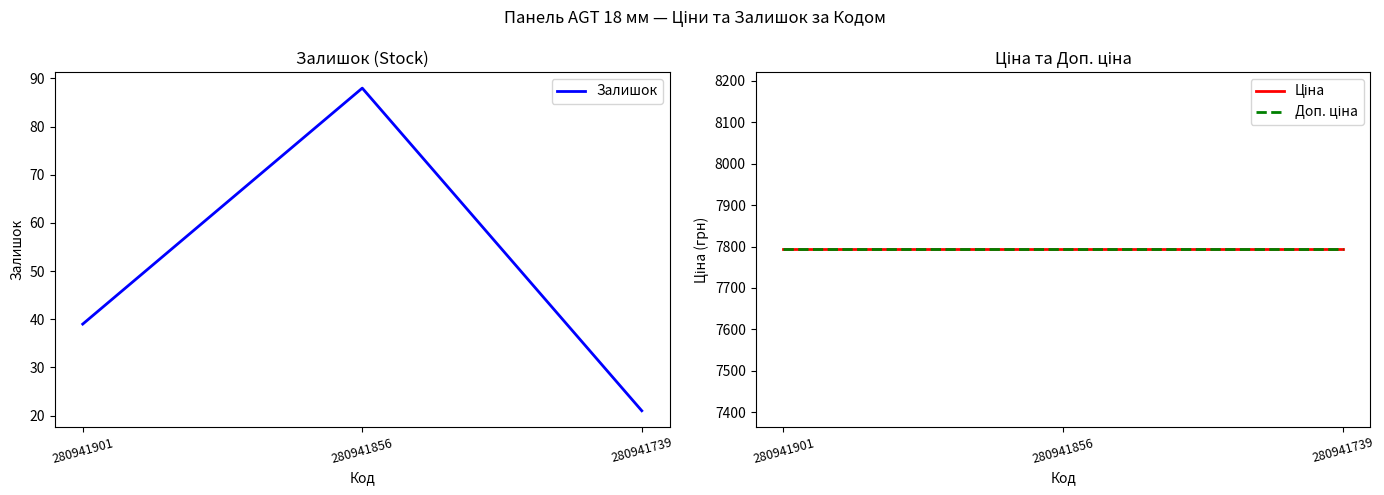

What is the spread (max minus min) of values at 280941856?

7704.9